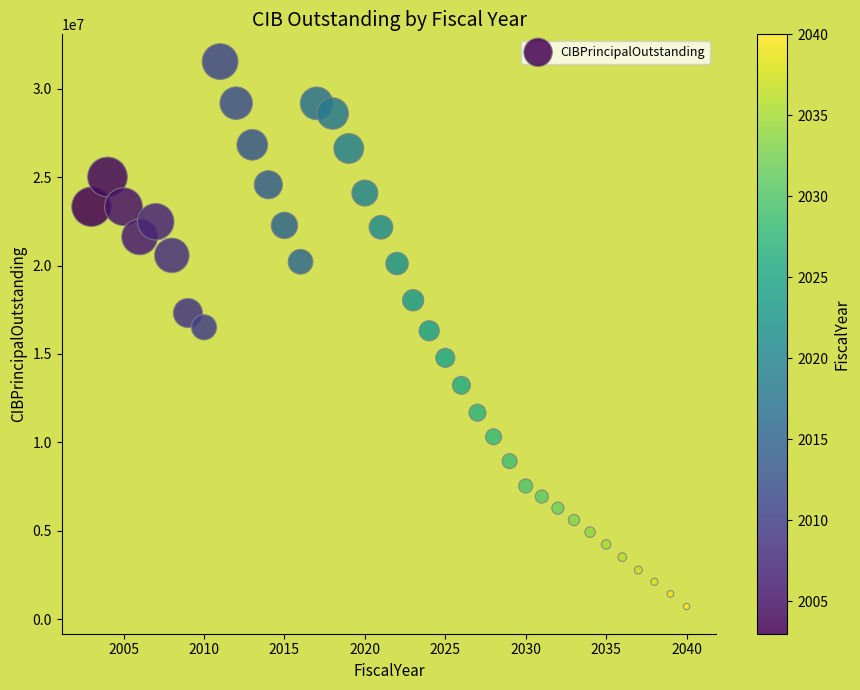

What is the range of Y values (max minus min)?

30795000